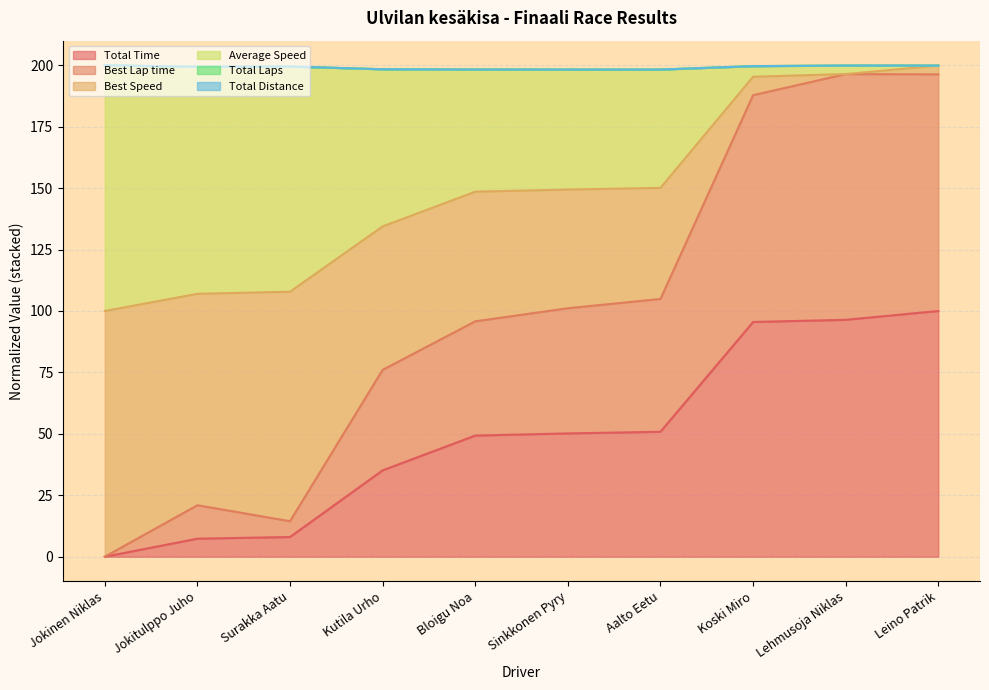

List the labels in order of Total Time value, largest first.

Leino Patrik, Lehmusoja Niklas, Koski Miro, Aalto Eetu, Sinkkonen Pyry, Bloigu Noa, Kutila Urho, Surakka Aatu, Jokitulppo Juho, Jokinen Niklas